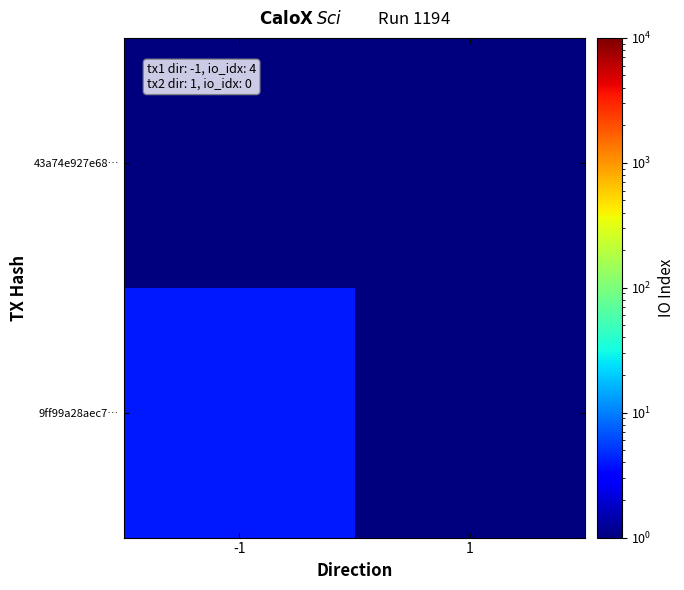

Reading left to right, list all the values displayed in this chart.

9ff99a28aec7…: -1=4.0	1=0.5
43a74e927e68…: -1=0.5	1=0.5